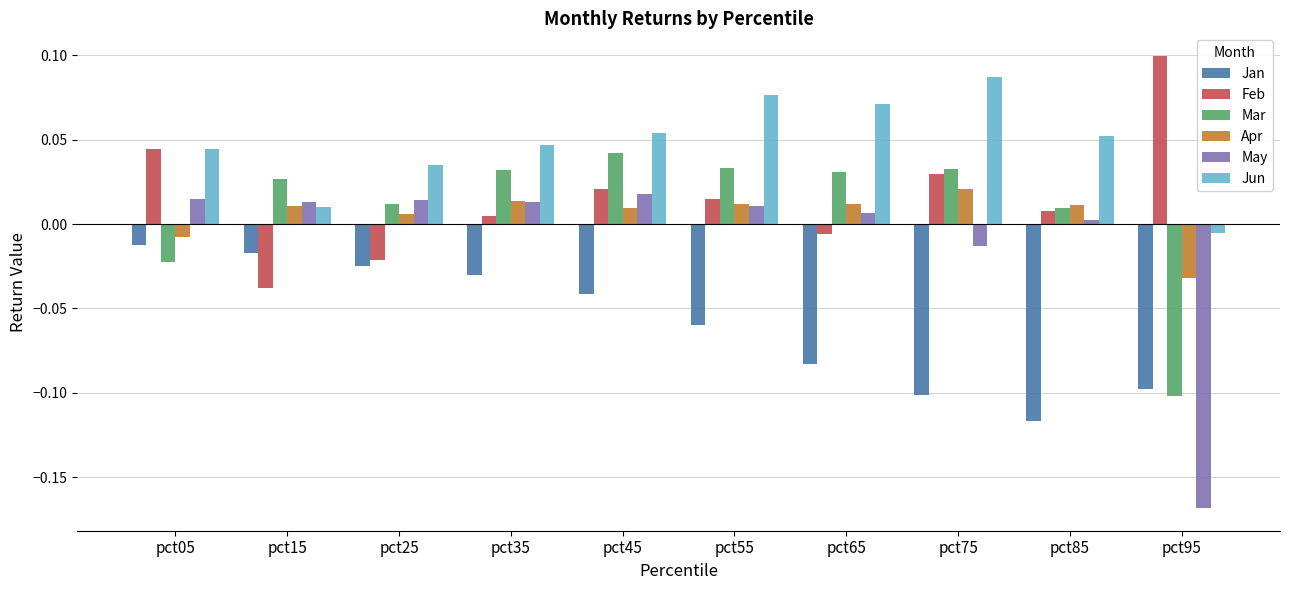

The value of Jun at pct15 is 0.0. True or false?

True